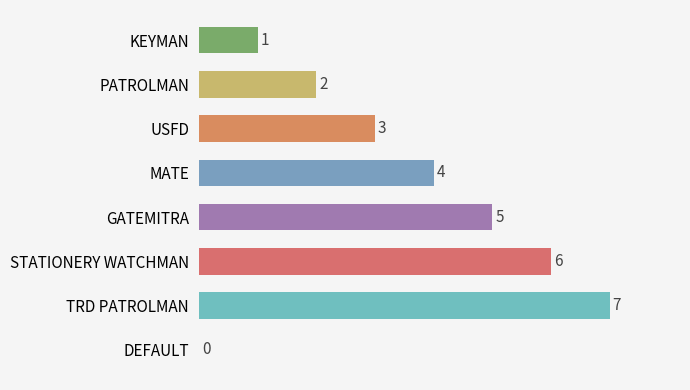

Which has a higher value, USFD or STATIONERY WATCHMAN?

STATIONERY WATCHMAN